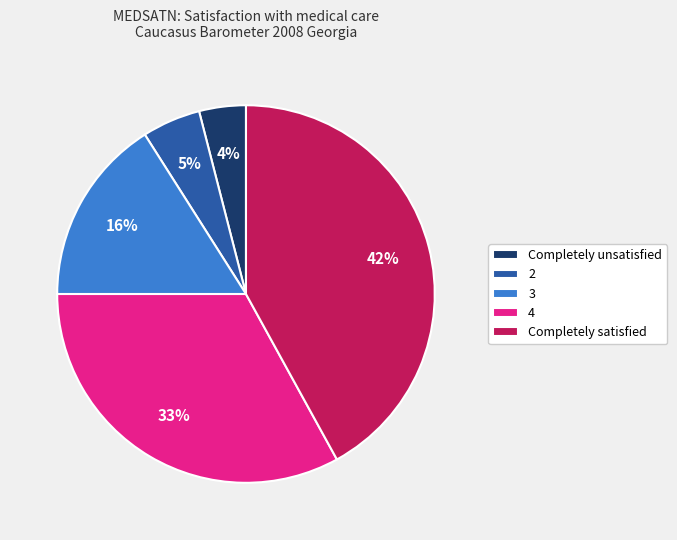

Is it true that 3 is 16% of the pie?

True